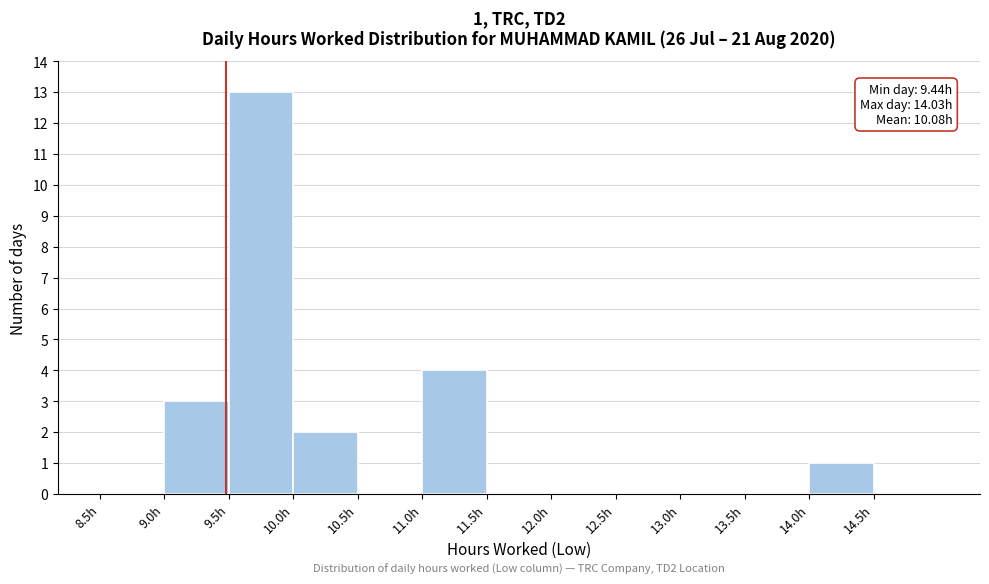

Over which range of the x-axis is the bar tallest?

9.5 to 10.0